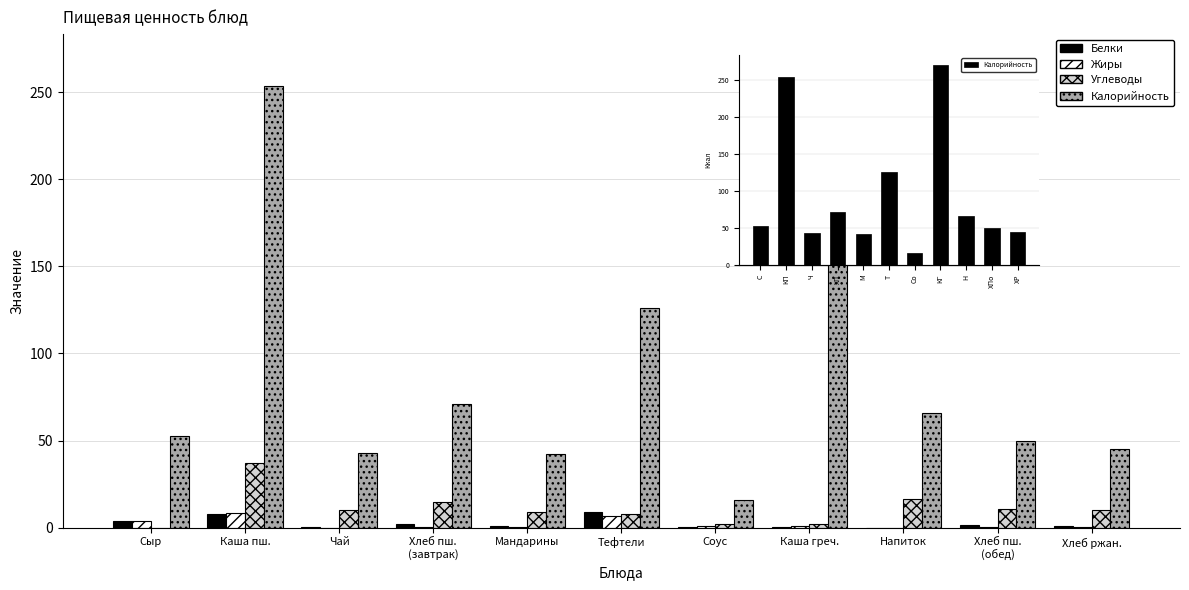

What is the sum of the Калорийность values at ХПо and ХР?

94.7